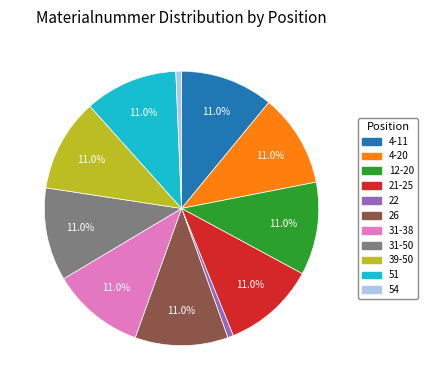

Approximately how many times larger is the value at 31-38 compared to 31-50?

1.0